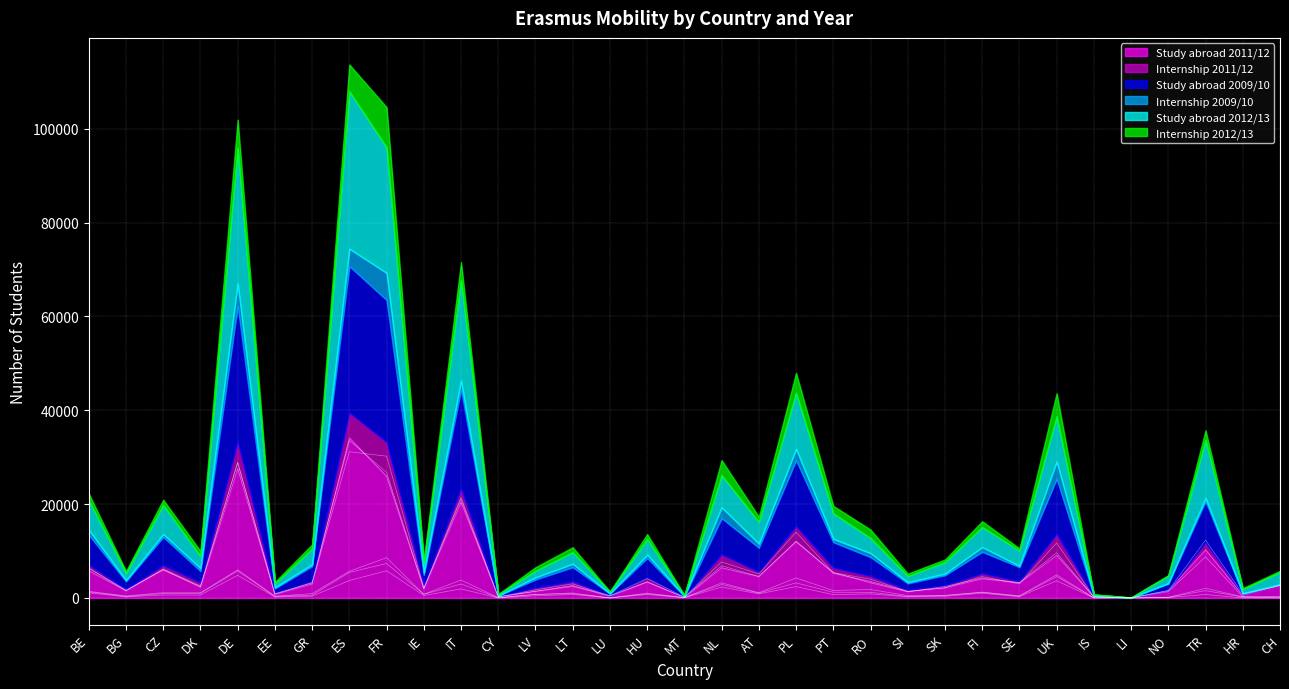

Which series has the largest total across all categories?

Study abroad 2009/10